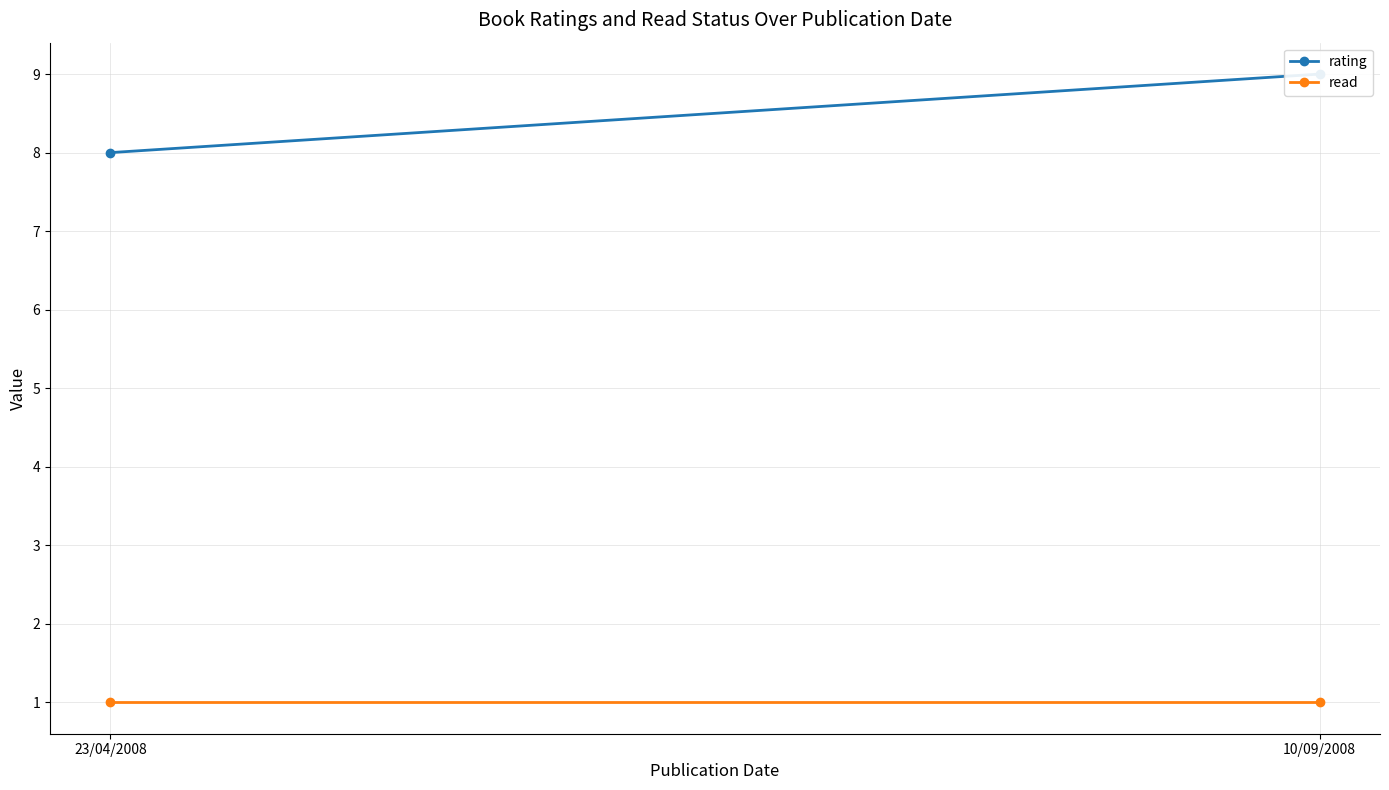

Count the number of categories in the chart.

2